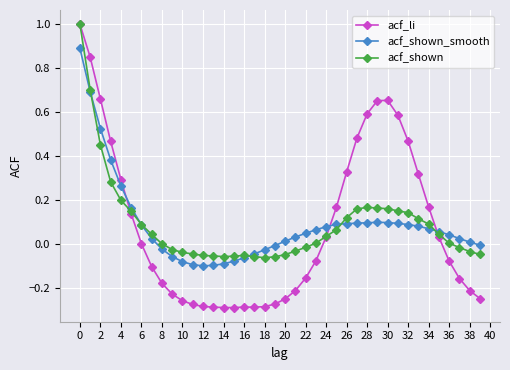

True or false: acf_li and acf_shown_smooth intersect in this chart.

True